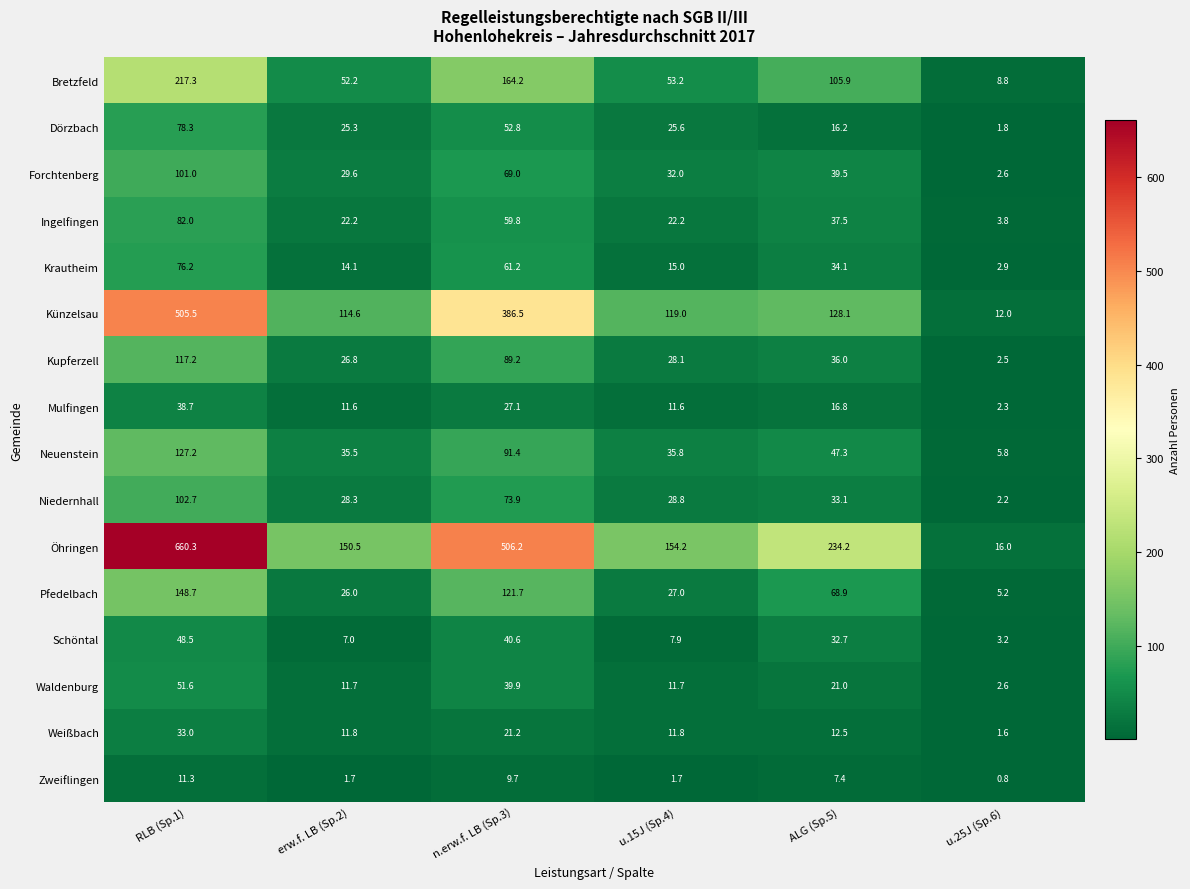

What is the difference between the second highest and second lowest values in the Krautheim series?

47.1